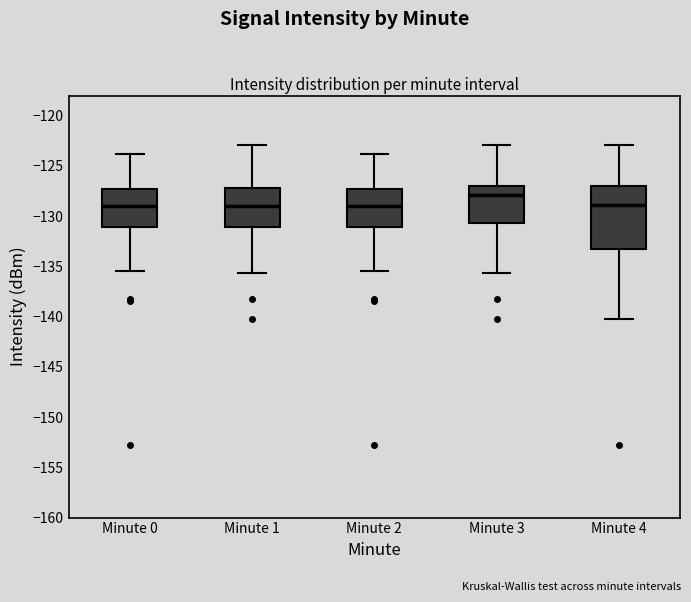

Which box is the tallest, from its lower edge to its upper edge?

Minute 4